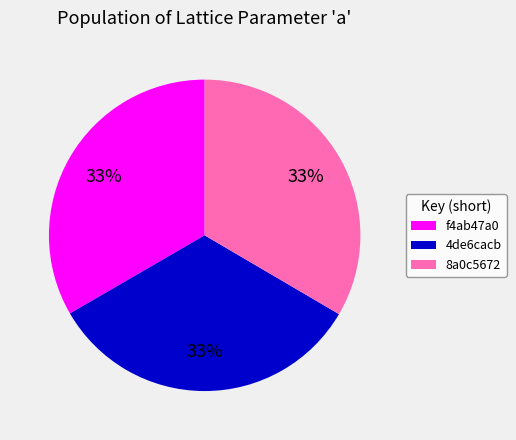

Count the number of slices in the pie.

3